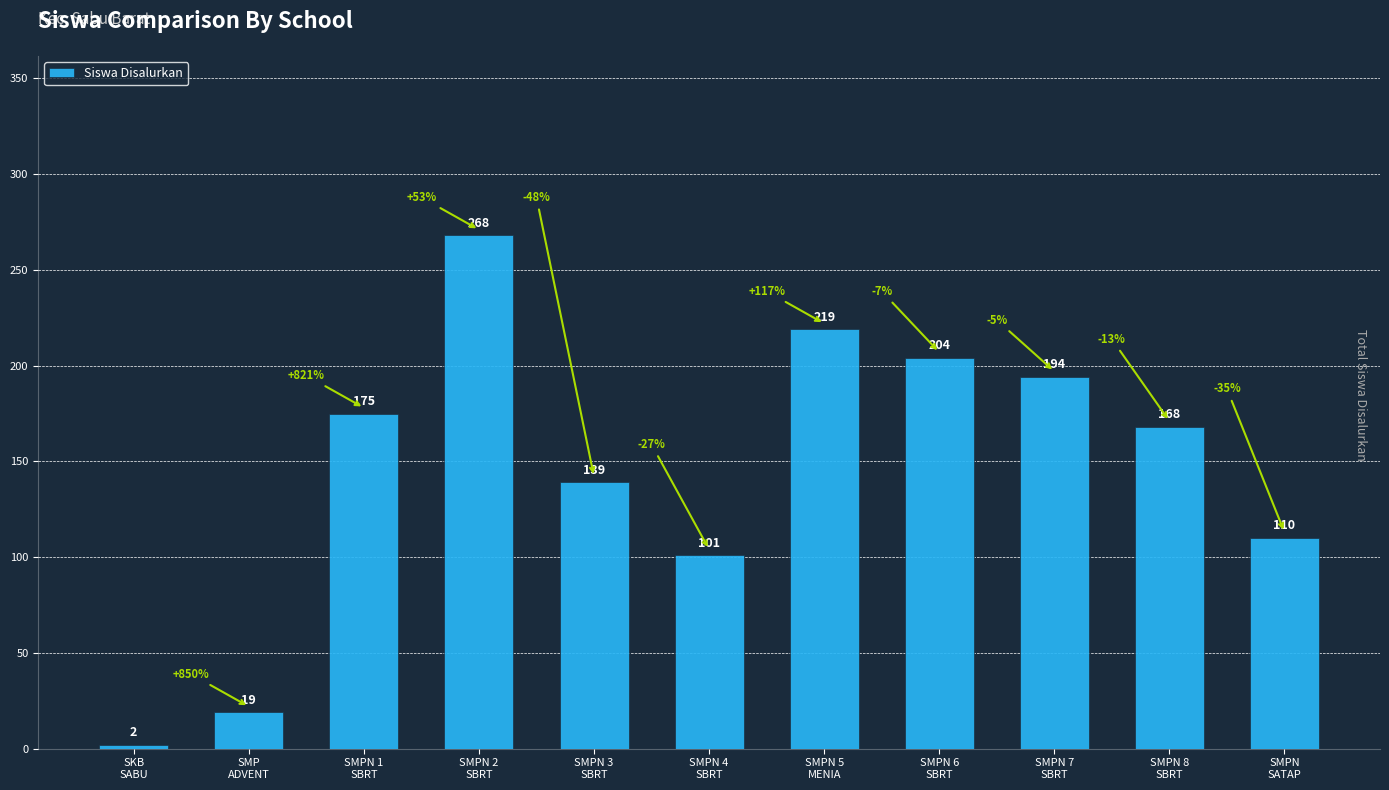

Approximately how many times larger is the value at SMPN 6
SBRT compared to SMPN 1
SBRT?

1.2